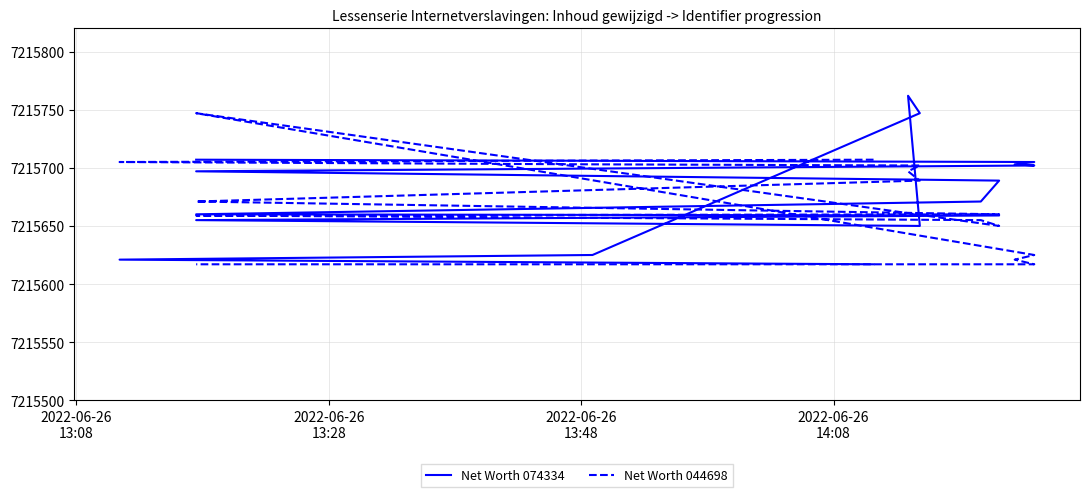

How many lines are shown in the chart?

2